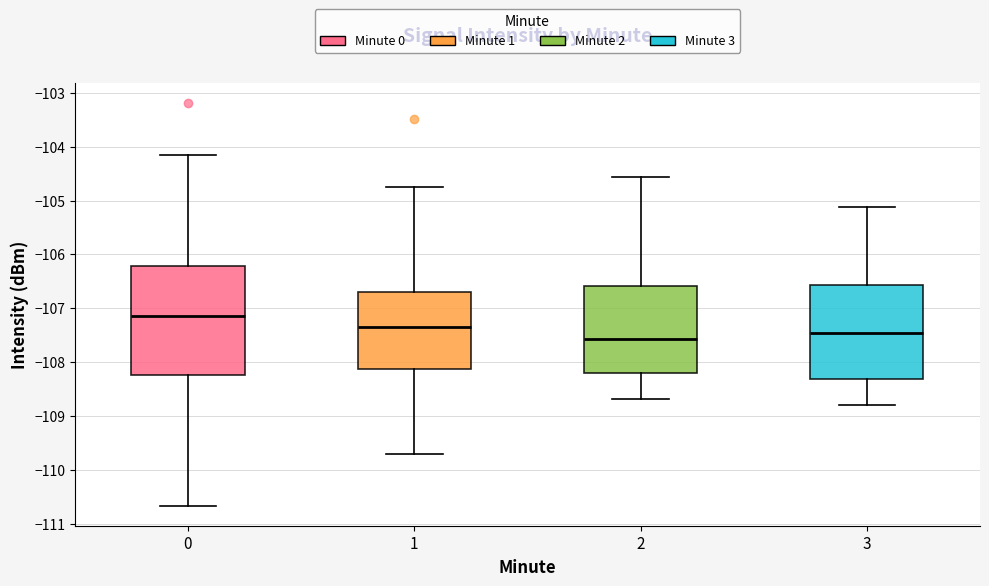

Comparing the boxes themselves (not the whiskers), which one is the tallest?

0